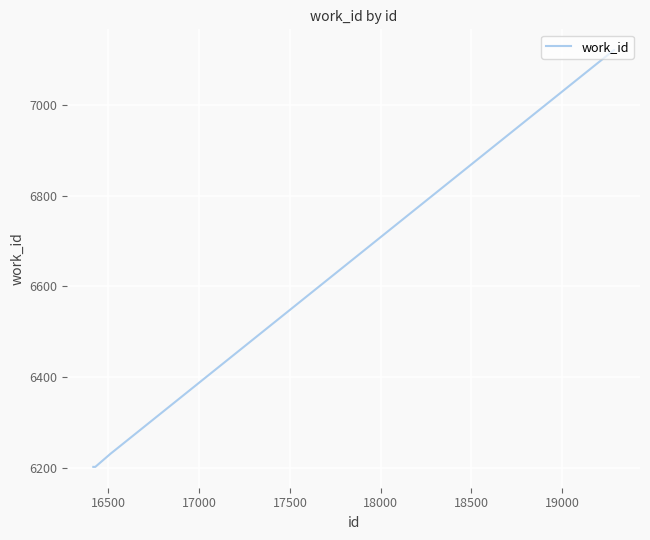

What is the greatest value displayed?

7120